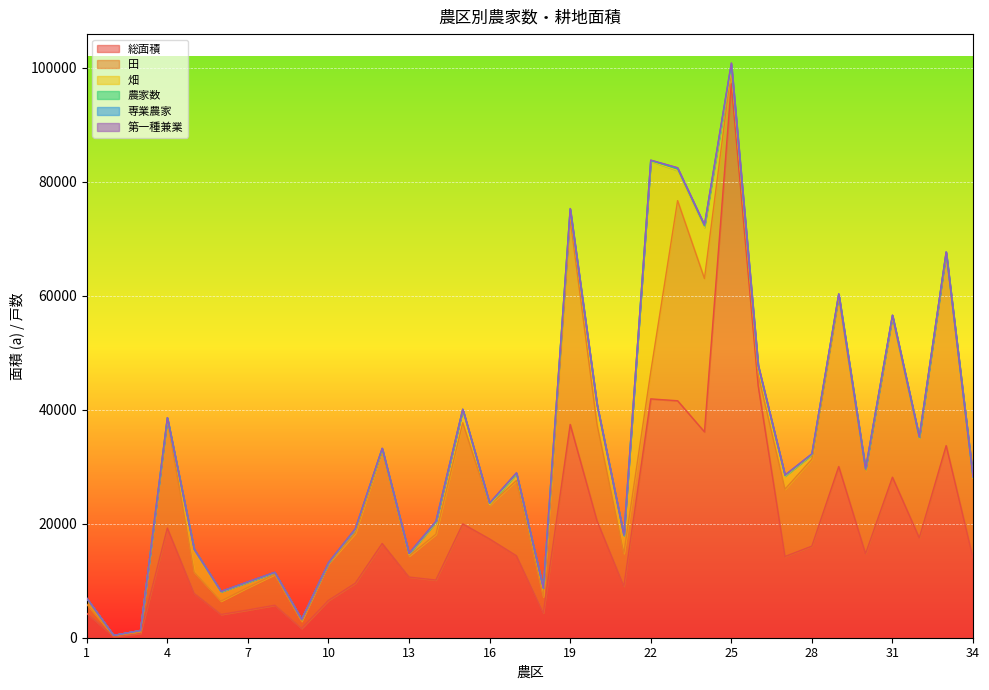

True or false: 農家数 and 専業農家 intersect in this chart.

False